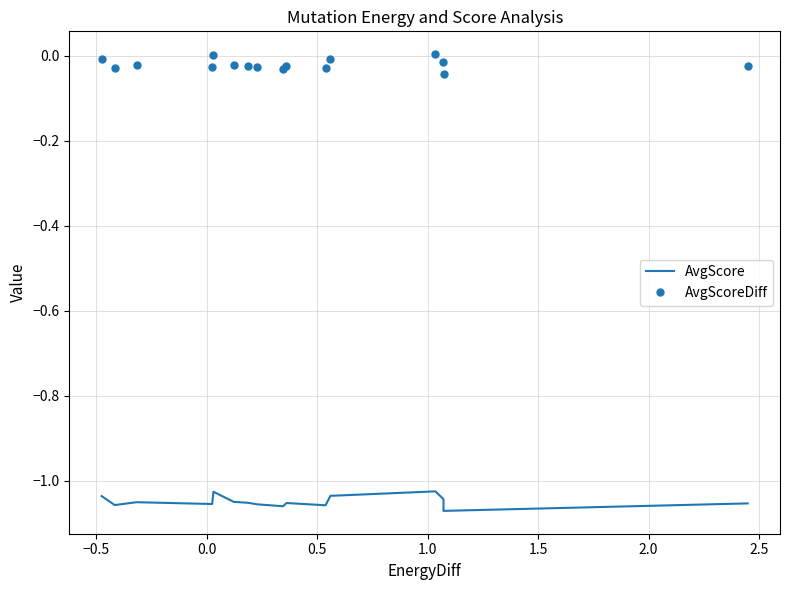

True or false: AvgScoreDiff and AvgScore cross at least once.

False